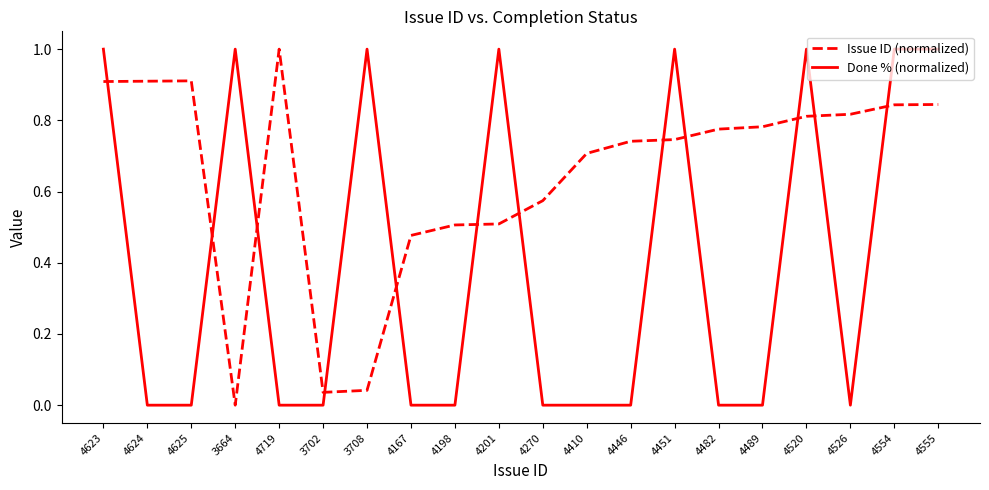

What is the highest value of the Done % (normalized) series?

1.0